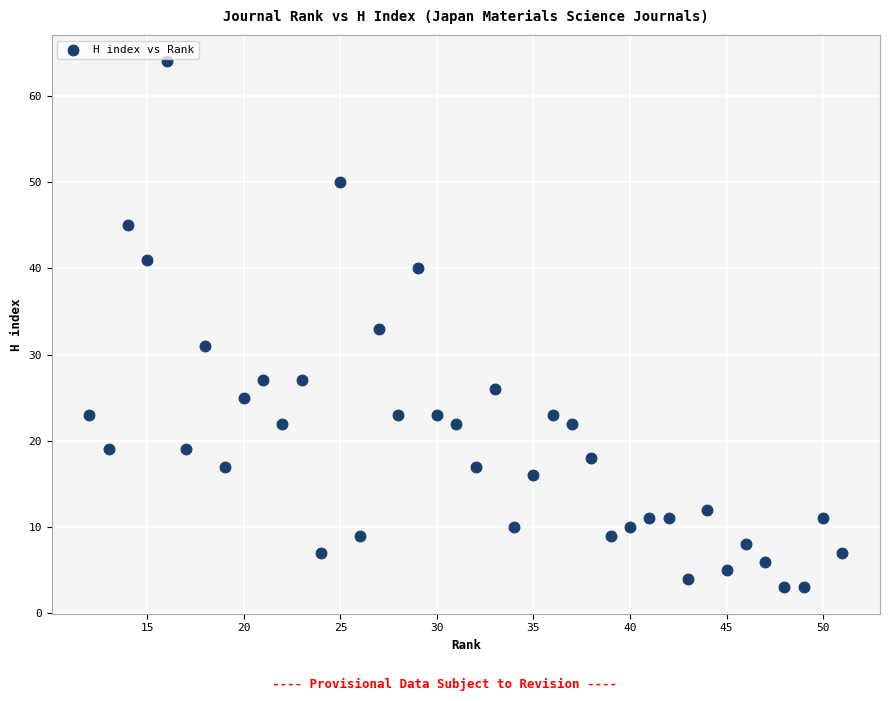

What is the range of Y values (max minus min)?

61